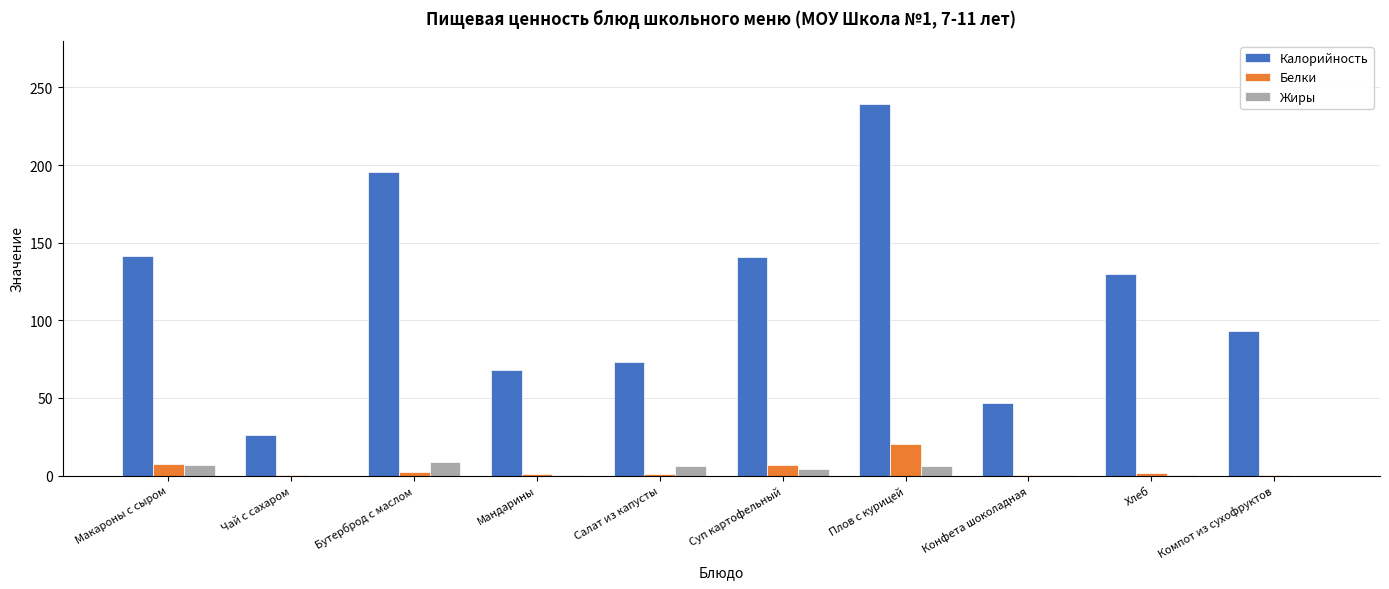

What is the average value of the Белки series?

4.2